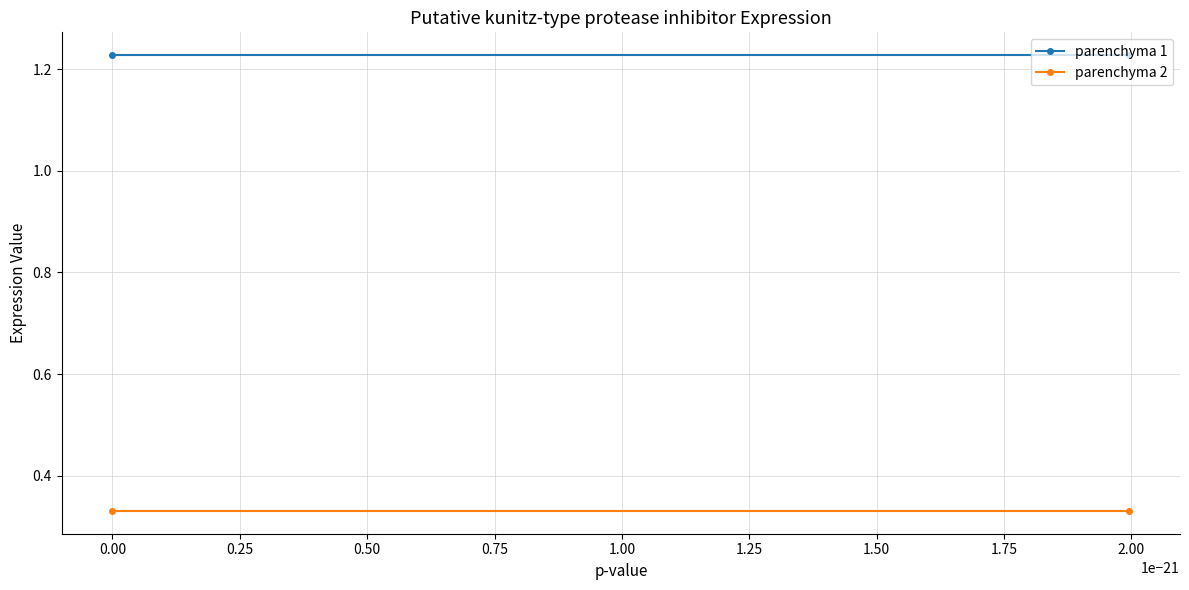

What is the maximum value for parenchyma 1?

1.2